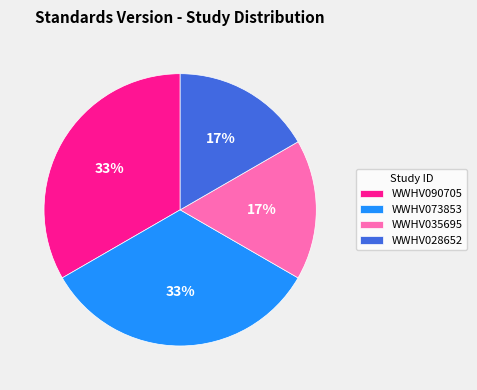

The WWHV073853 slice represents 19% of the pie. True or false?

False